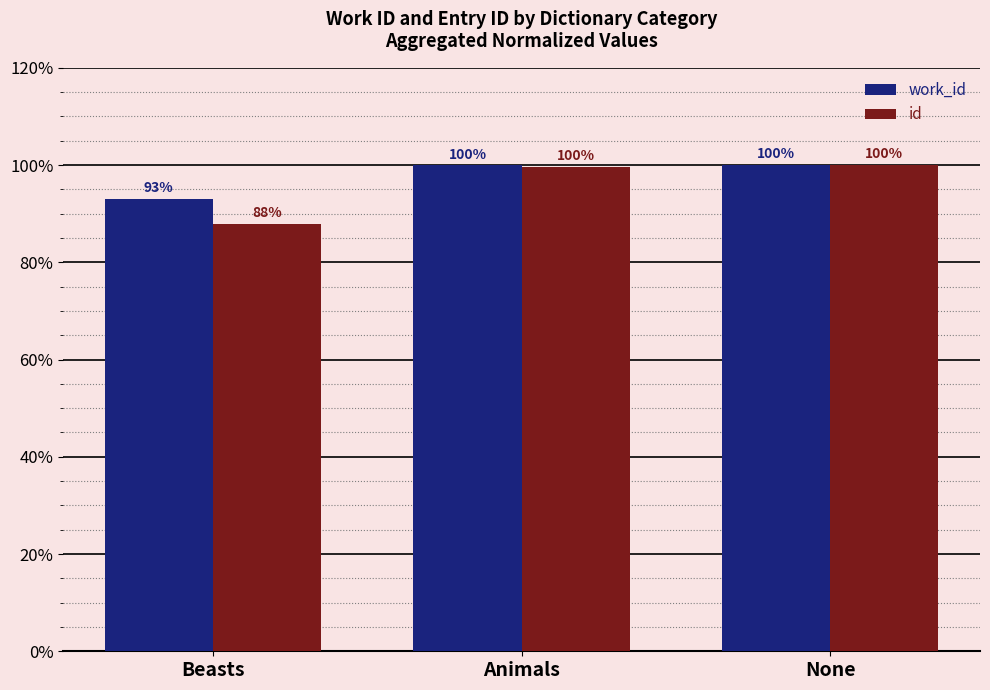

The value of work_id at None is 44.7. True or false?

False